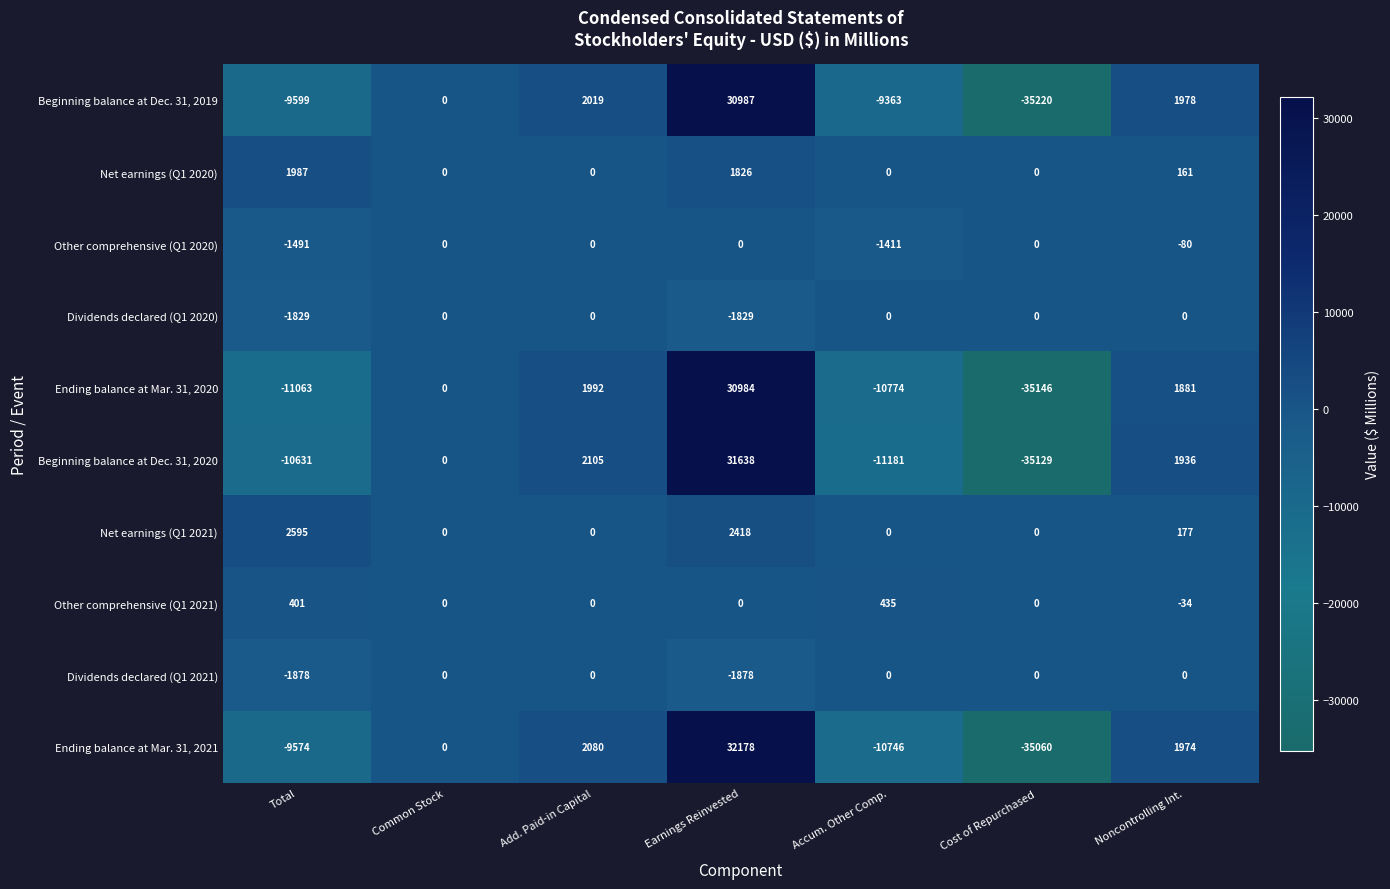

Is it true that Dividends declared (Q1 2021) equals -1878 at Total?

True